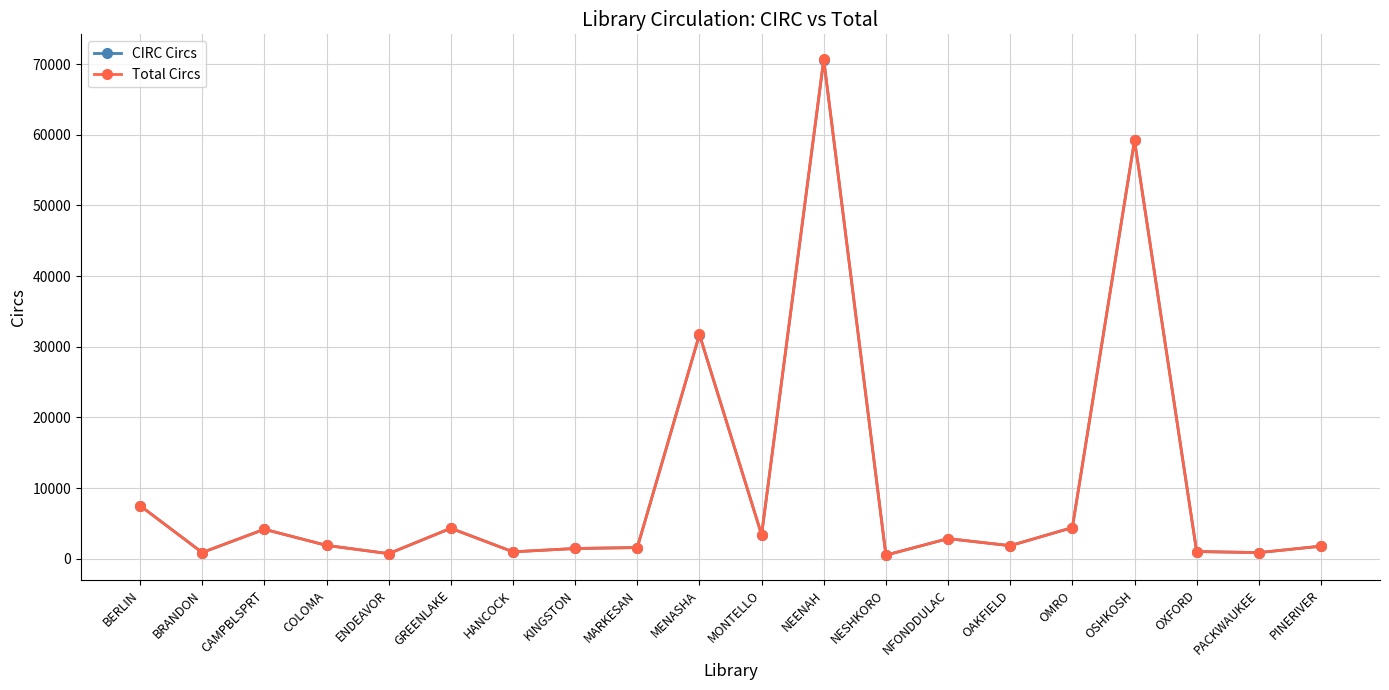

At which label is CIRC Circs closest to 35548?

MENASHA